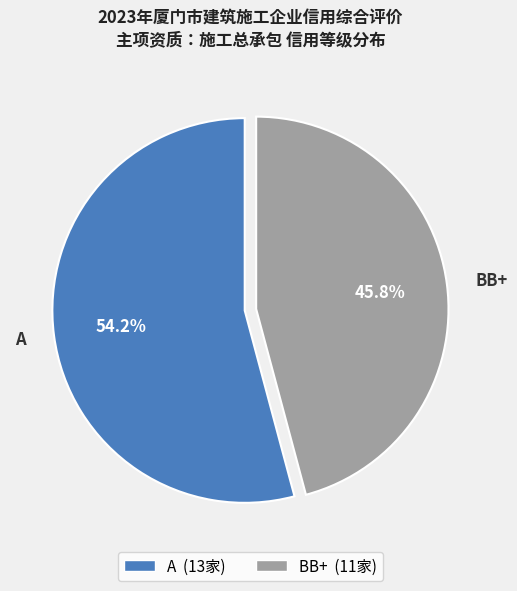

What is the smallest slice in the pie chart?

BB+